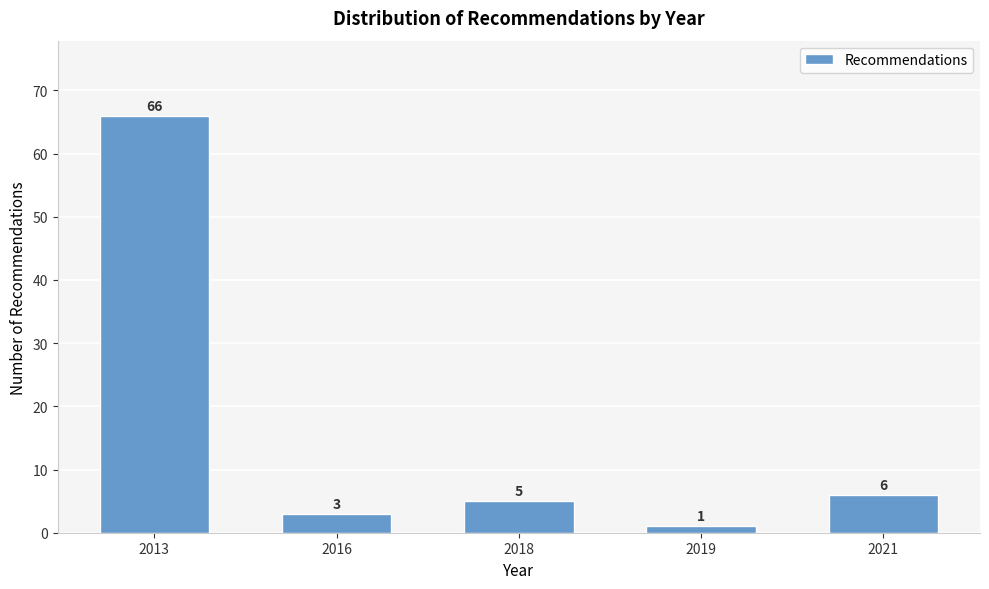

Reading right to left, extract all data points from this chart.

2021=6	2019=1	2018=5	2016=3	2013=66